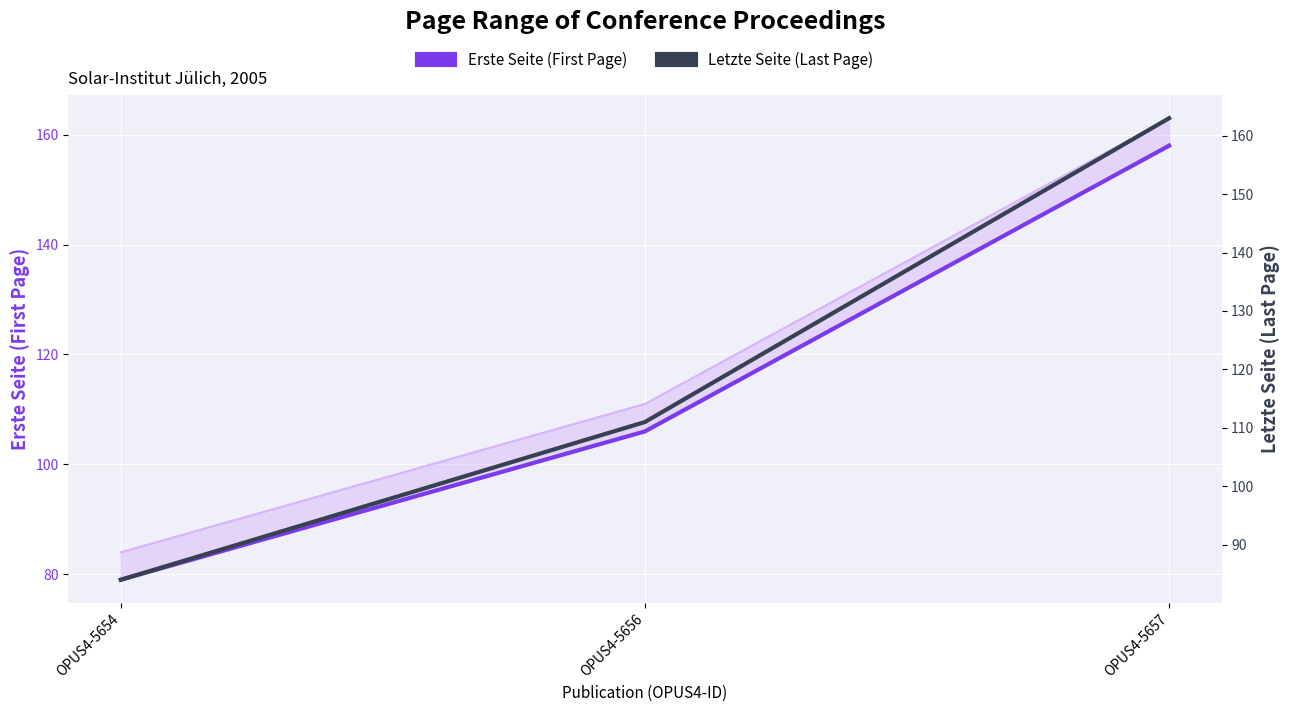

What is the sum of all Letzte Seite (Last Page) values?

358